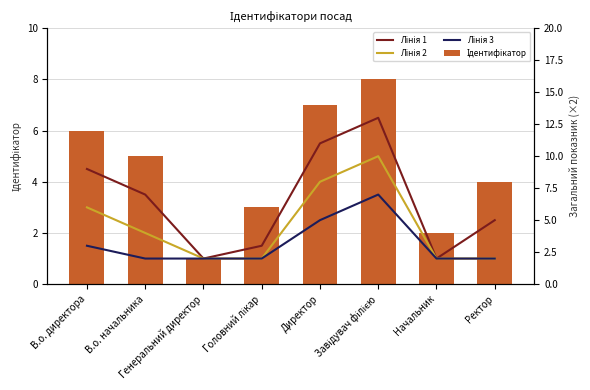

List the series in order of their overall mean, lowest first.

Лінія 3, Лінія 2, Лінія 1, Ідентифікатор